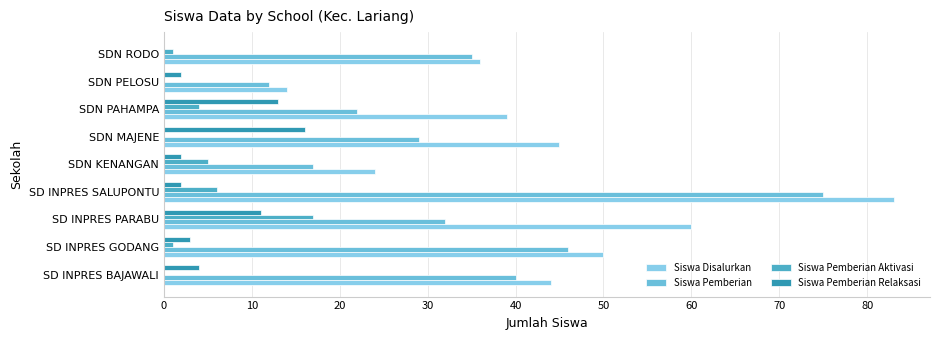

How many data points does each series have?

9